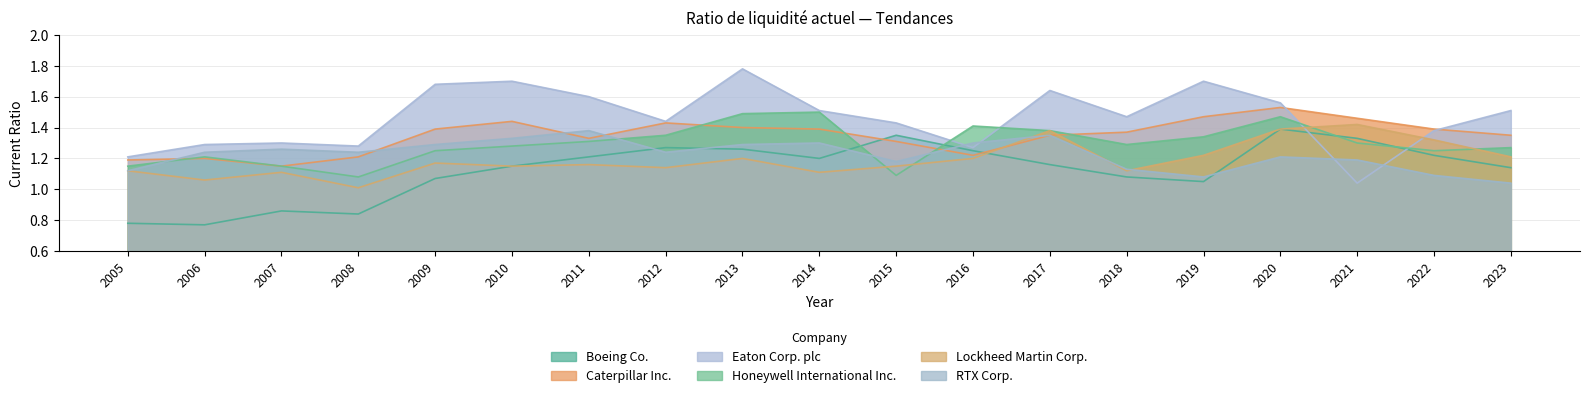

At which category does Eaton Corp. plc reach its first local valley?

2008